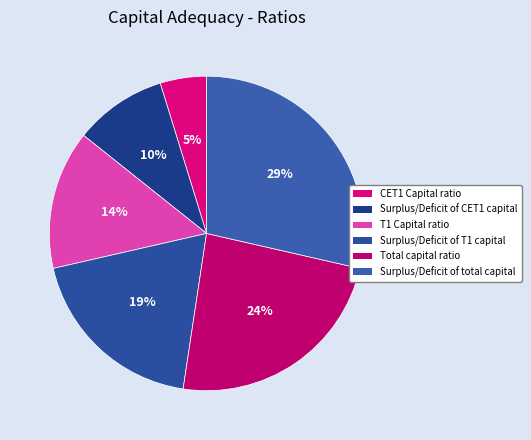

Rank the categories by value from highest to lowest.

Surplus/Deficit of total capital, Total capital ratio, Surplus/Deficit of T1 capital, T1 Capital ratio, Surplus/Deficit of CET1 capital, CET1 Capital ratio